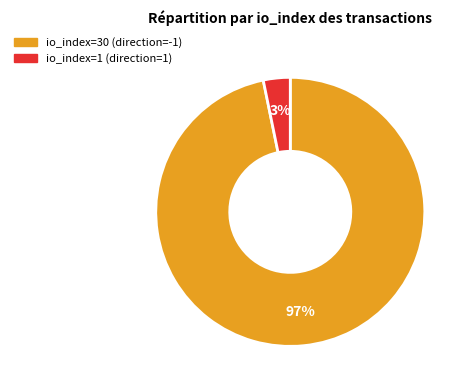

Is there a majority slice in this chart?

Yes